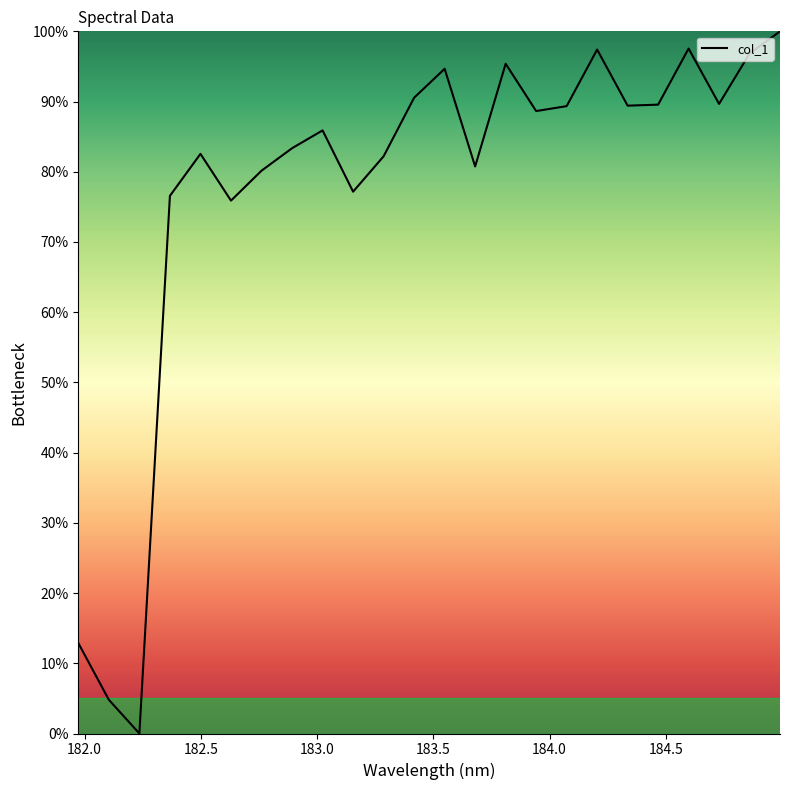

What is the greatest value displayed?

100.0